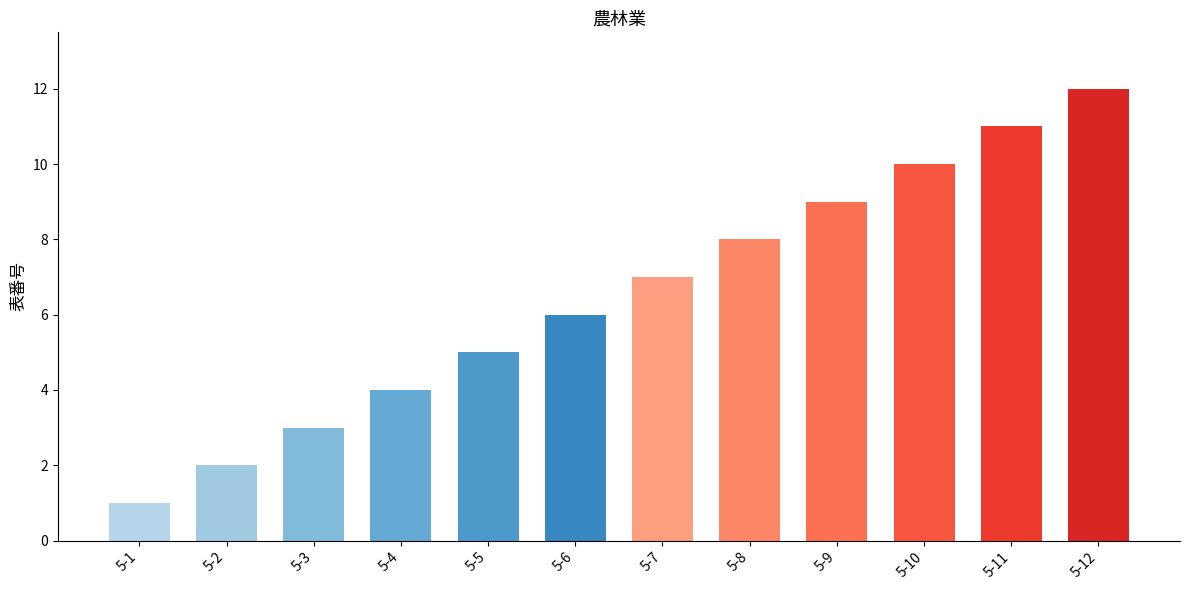

Rank the categories by value from lowest to highest.

5-1, 5-2, 5-3, 5-4, 5-5, 5-6, 5-7, 5-8, 5-9, 5-10, 5-11, 5-12